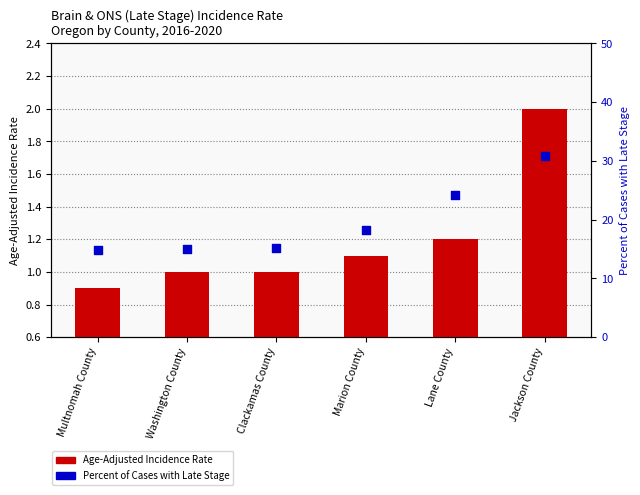

Which series reaches the minimum Y coordinate?

Age-Adjusted Incidence Rate